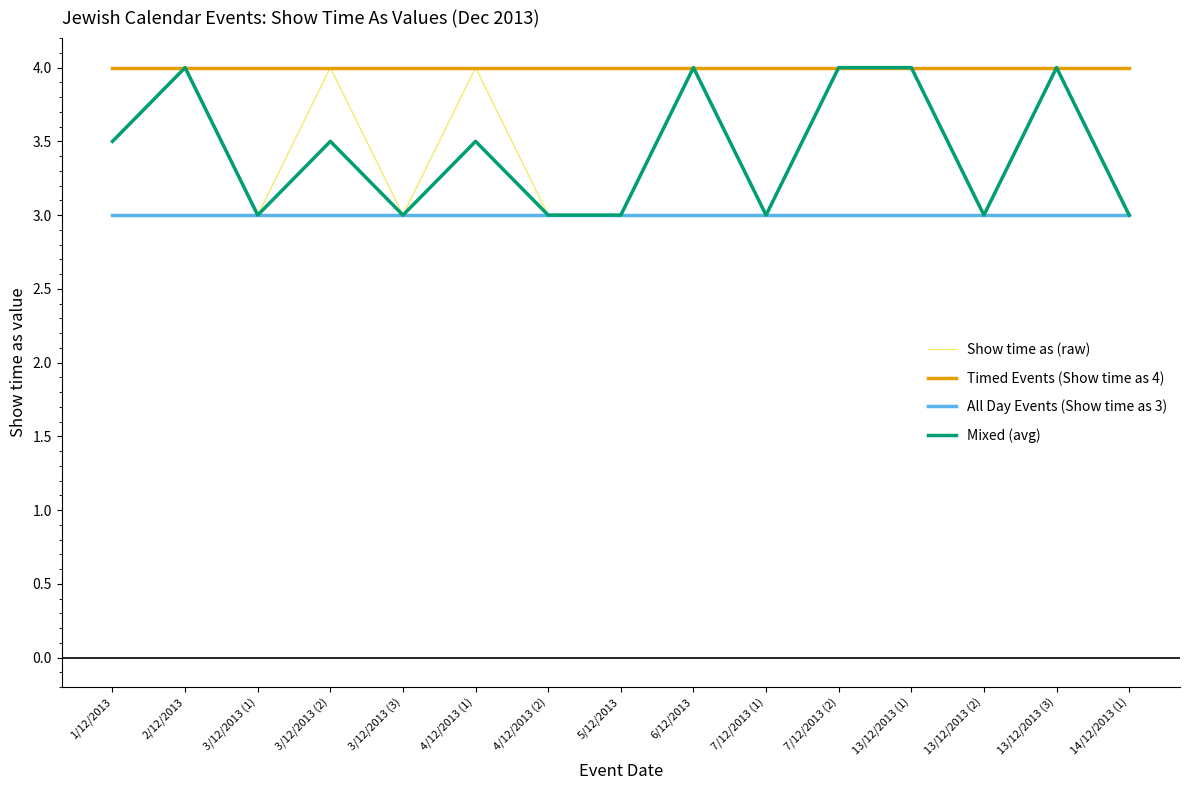

What is the spread (max minus min) of values at 7/12/2013 (2)?

1.0